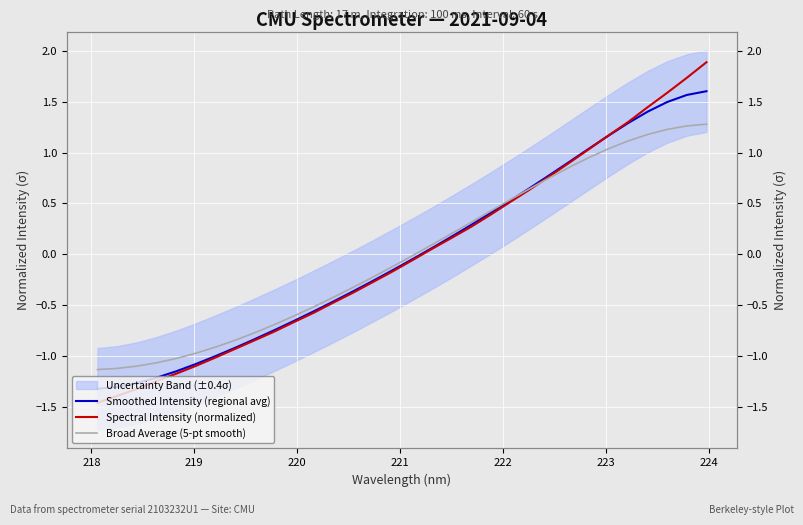

What is the value of the Broad Average (5-pt smooth) point at the 12th from the left?

-0.5